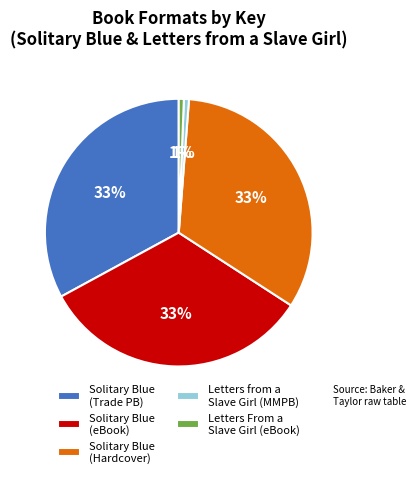

To the nearest percent, what is the average slice percentage?

20%